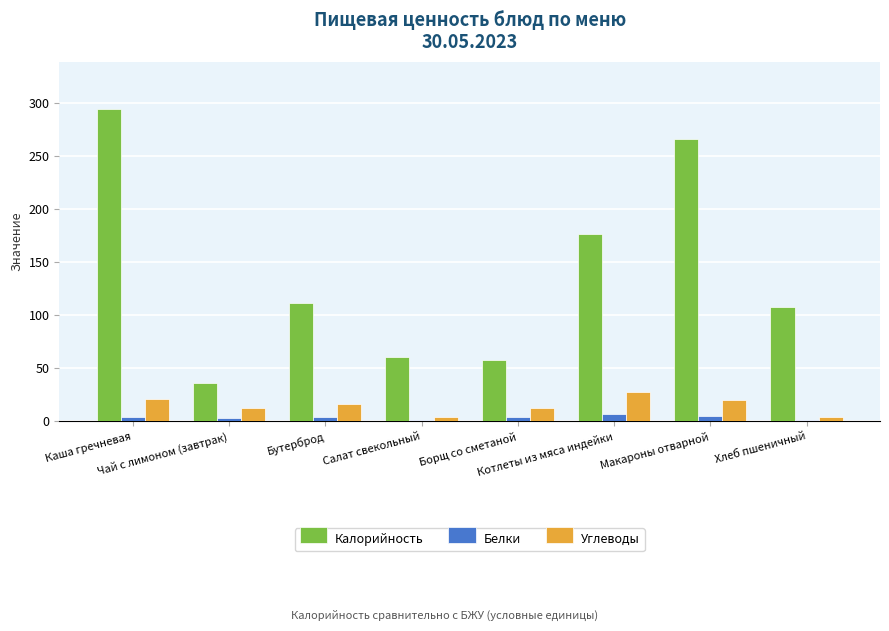

How many groups of bars are there?

8